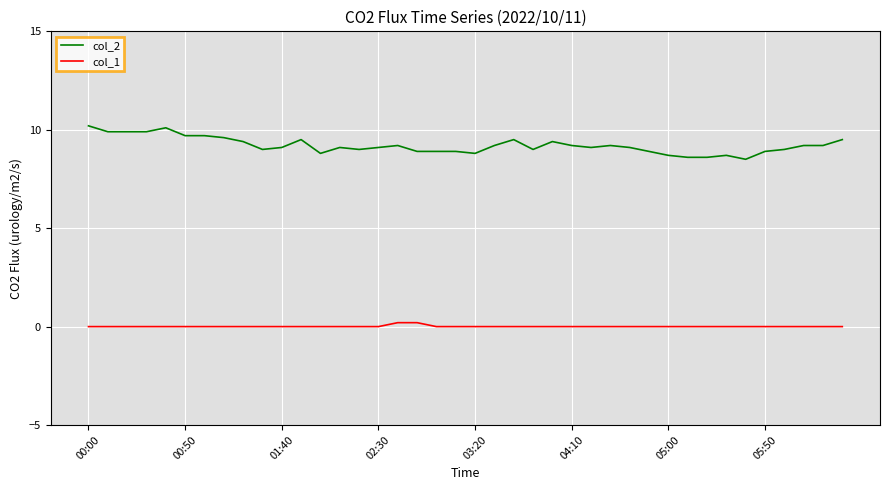

What is the difference between the maximum and minimum values in the col_1 series?

0.2